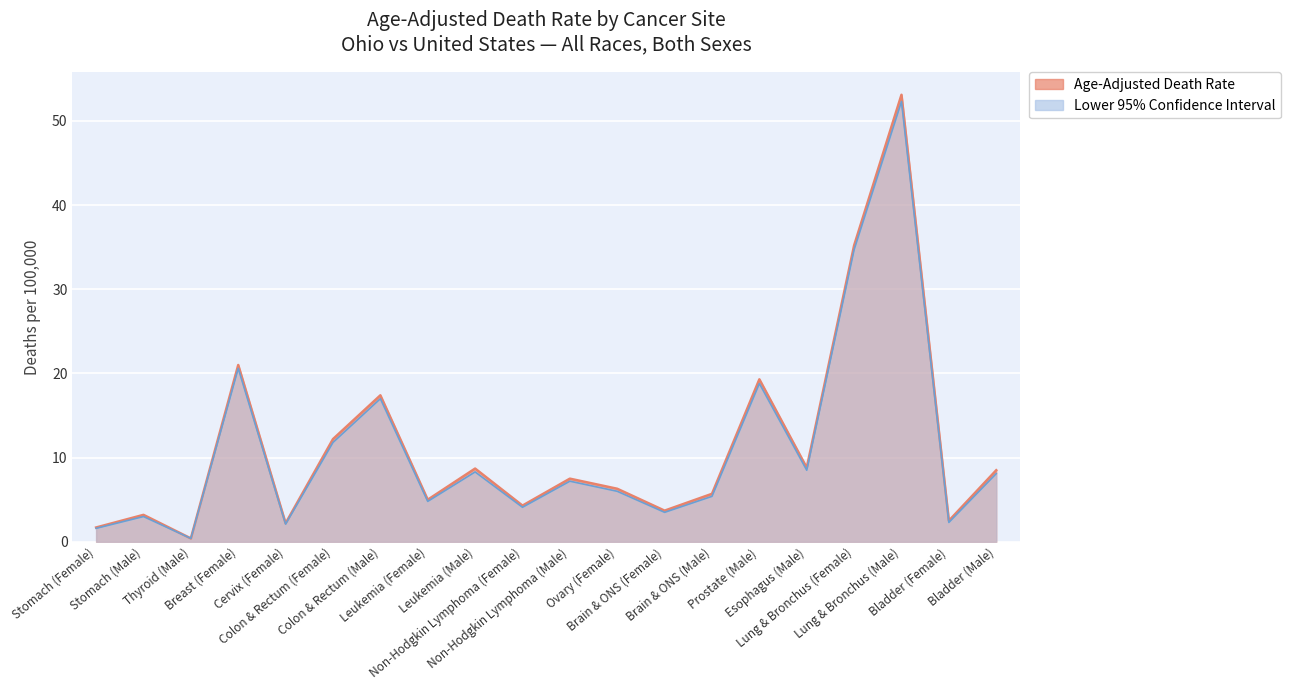

Which series changed the most between Thyroid (Male) and Esophagus (Male)?

Age-Adjusted Death Rate